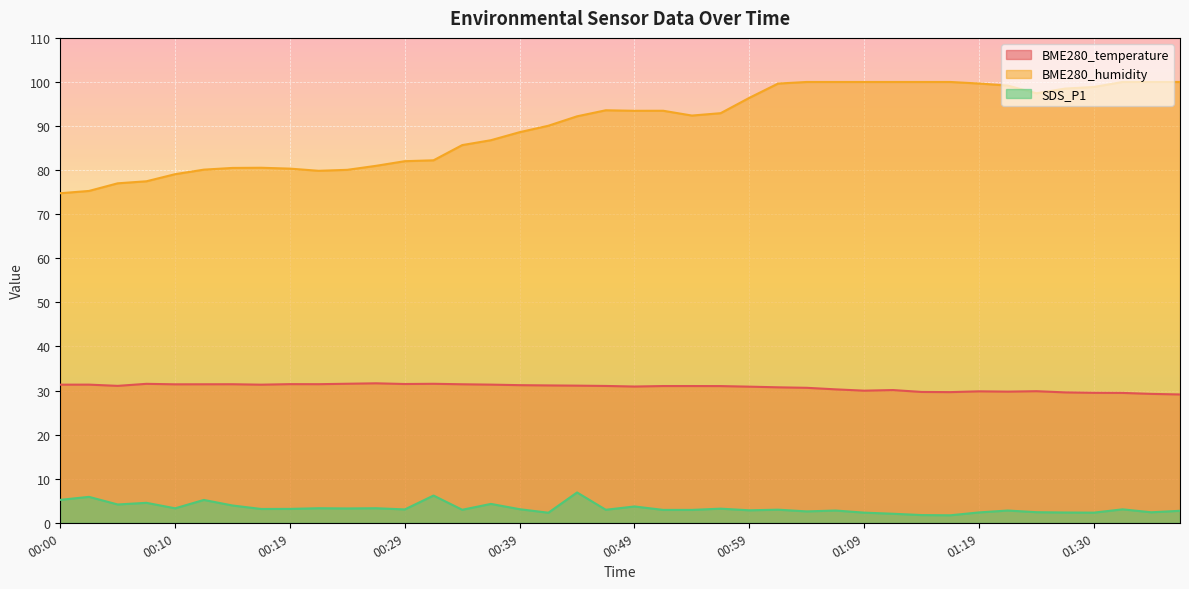

How many lines are shown in the chart?

3